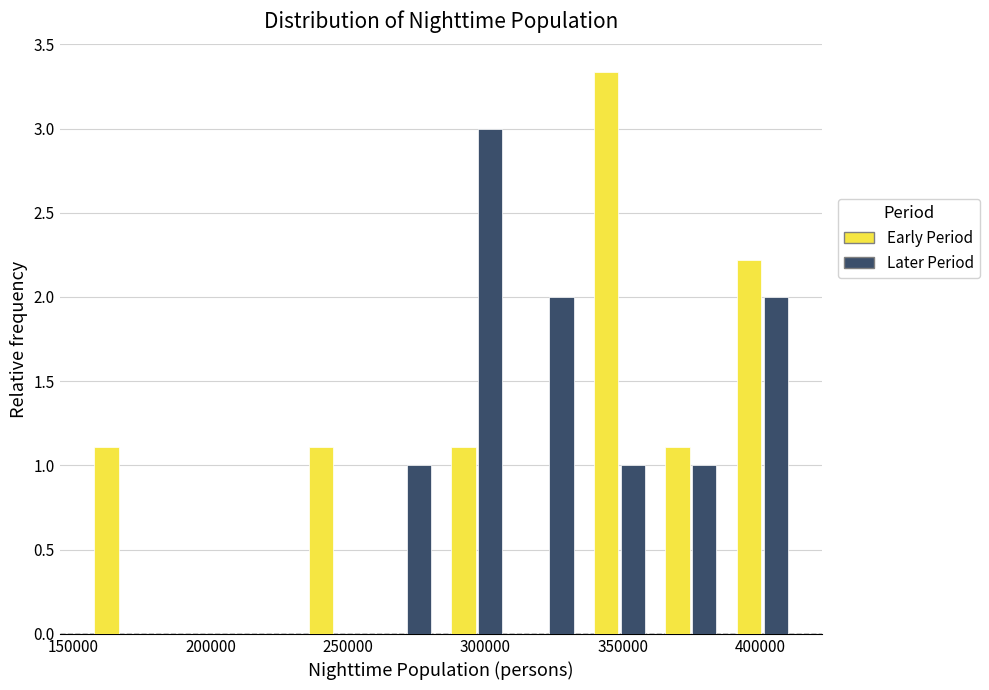

In the Early Period series, which range on the x-axis has the tallest bar?

335000 to 360000